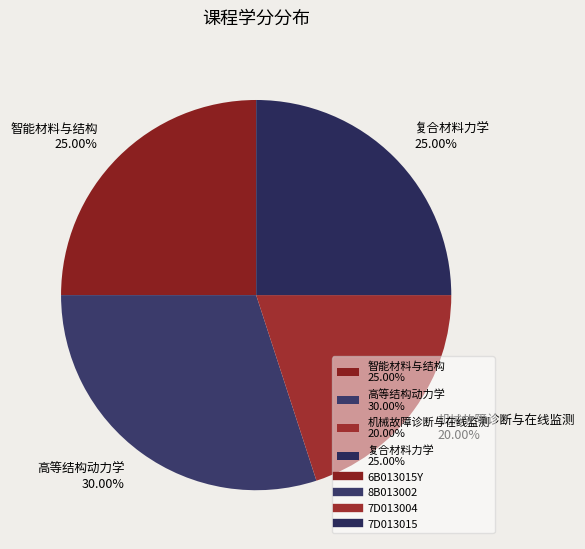

Which slice is the smallest?

机械故障诊断与在线监测 20.00%